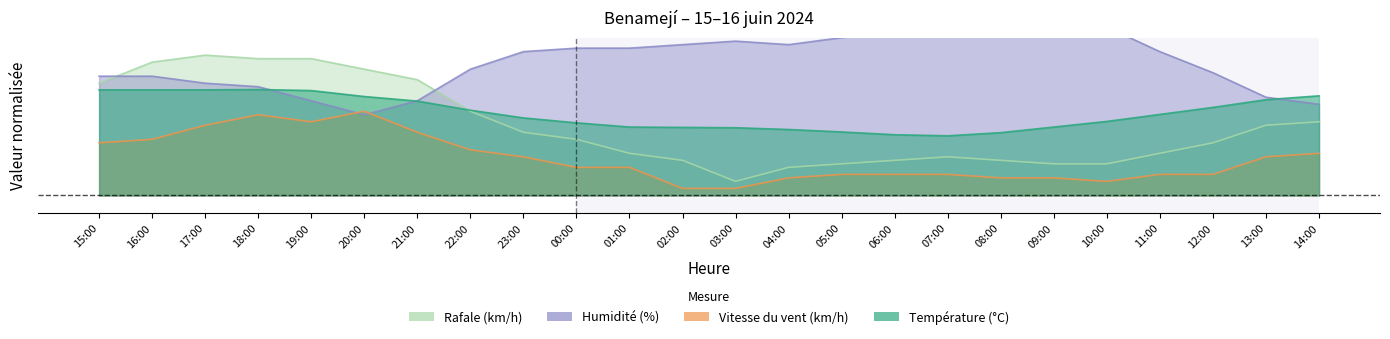

What is the sum of all Humidité (%) values?

18.3